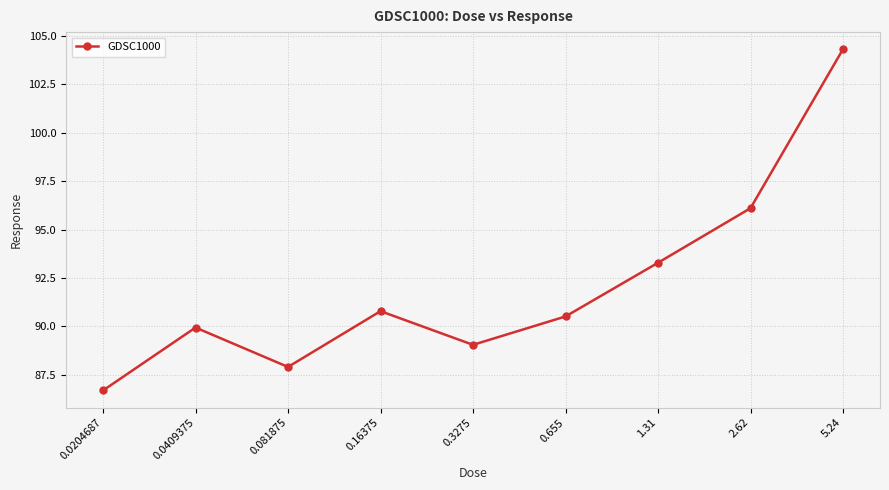

Reading right to left, what are all the values shown in this chart?

104.3	96.1	93.3	90.5	89.0	90.8	87.9	89.9	86.7